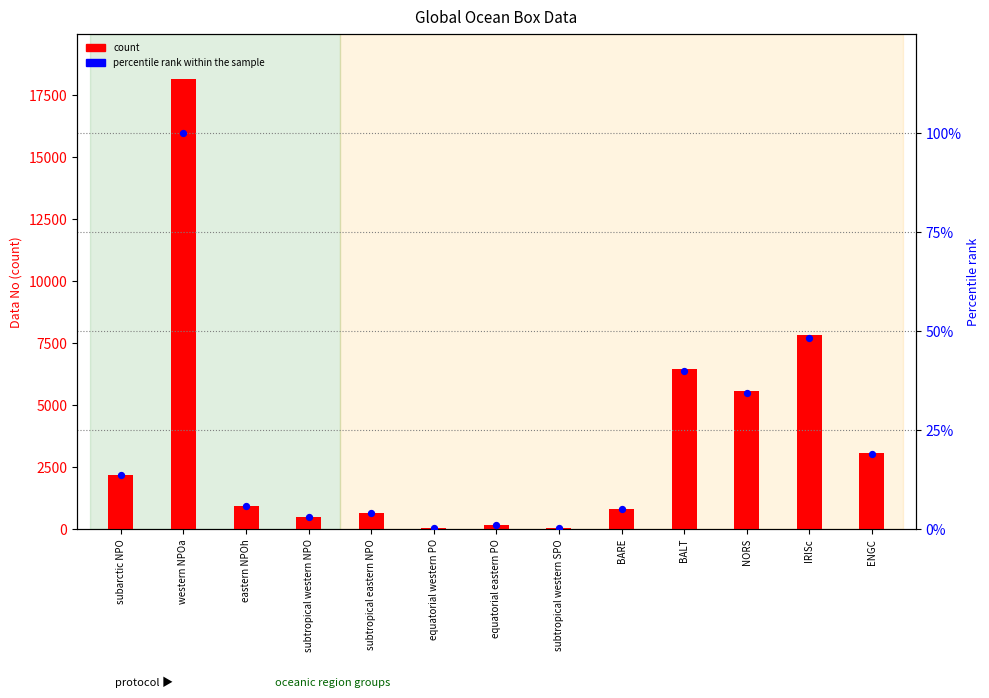

At which category is the sum across all series the highest?

western NPOa